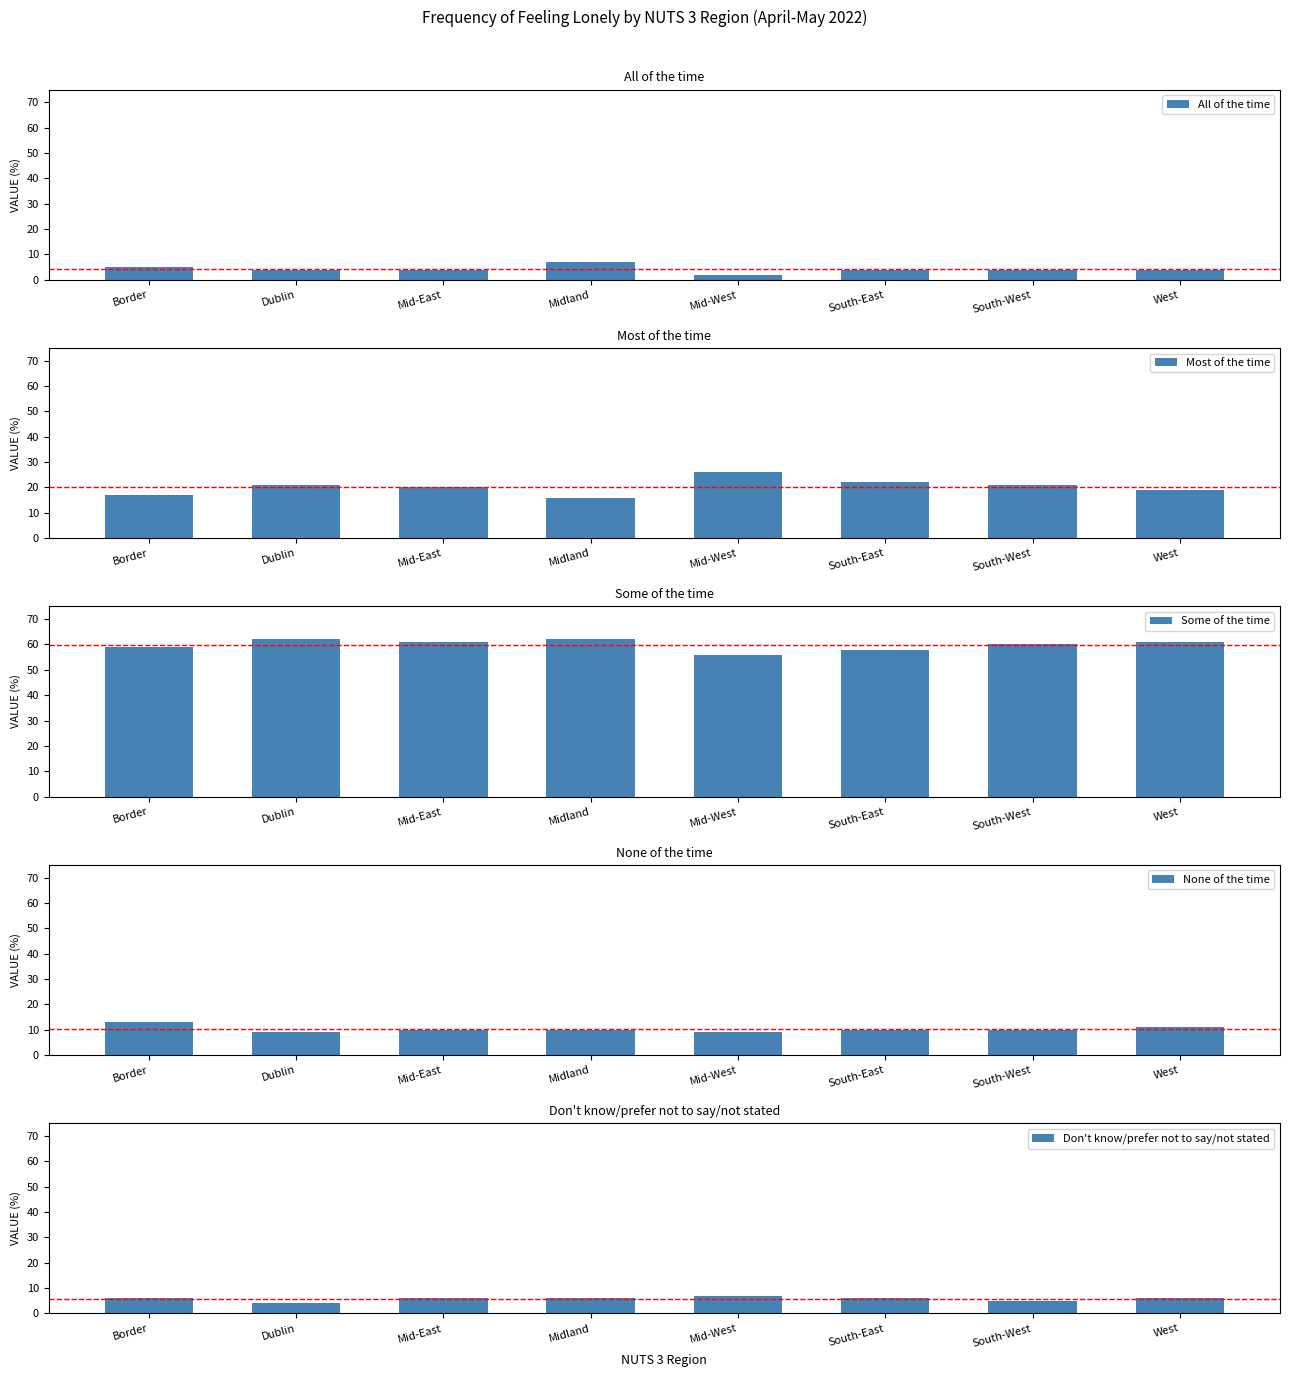

Count the Don't know/prefer not to say/not stated values in the range 6 to 7.

6